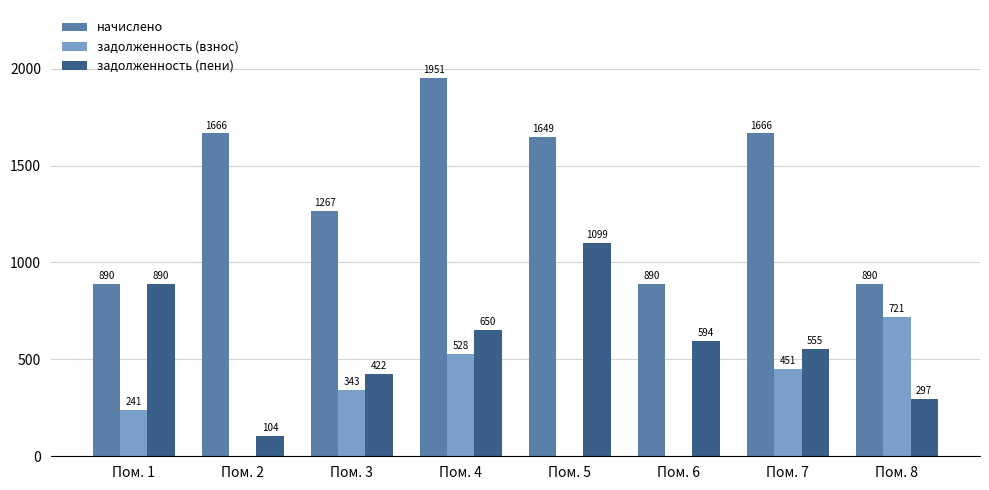

True or false: задолженность (взнос) has a value of 96.0 at Пом. 1.

False